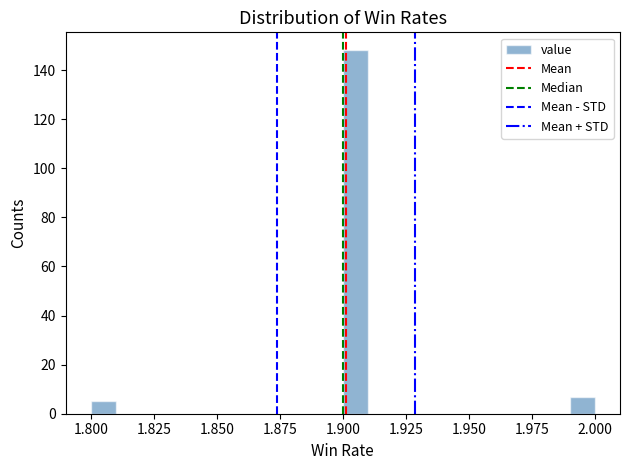

Around what value on the x-axis is the tallest bar? Give the approximate position of its centre, as read against the axis.

1.905